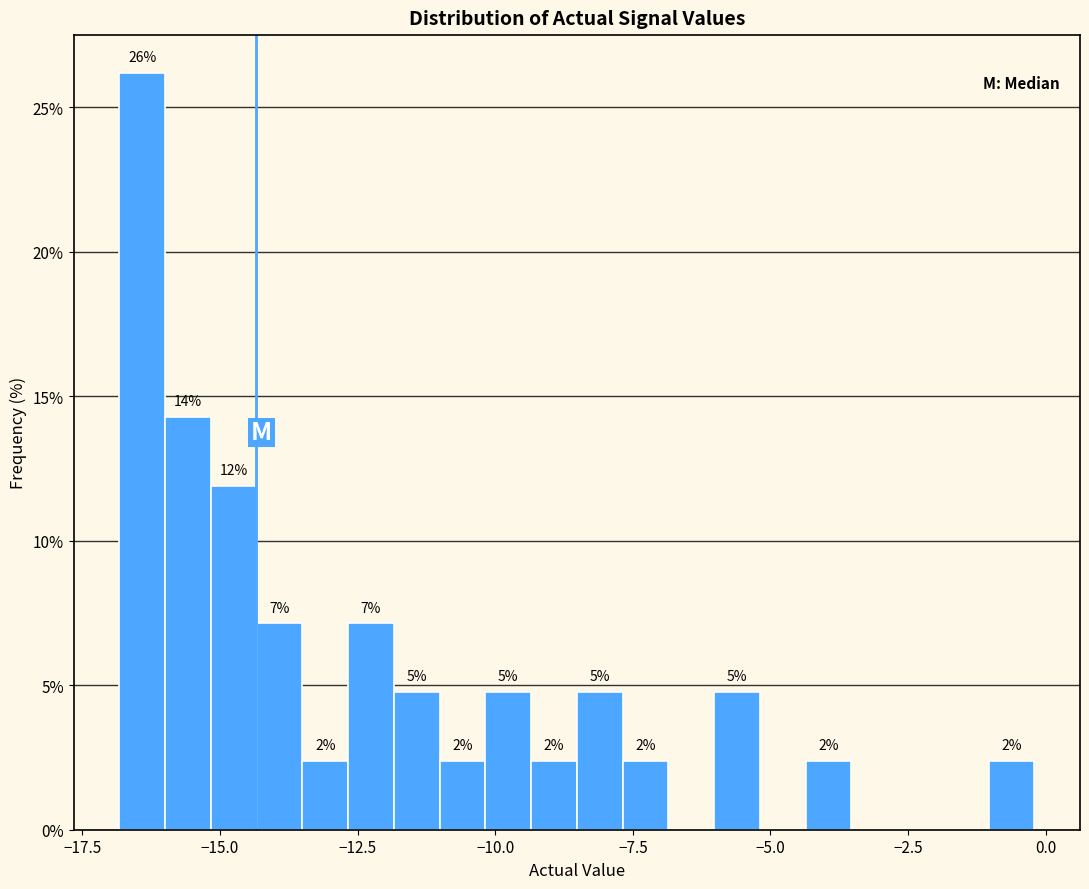

Read against the x-axis, roughly where is the centre of the tallest bar?

-16.5